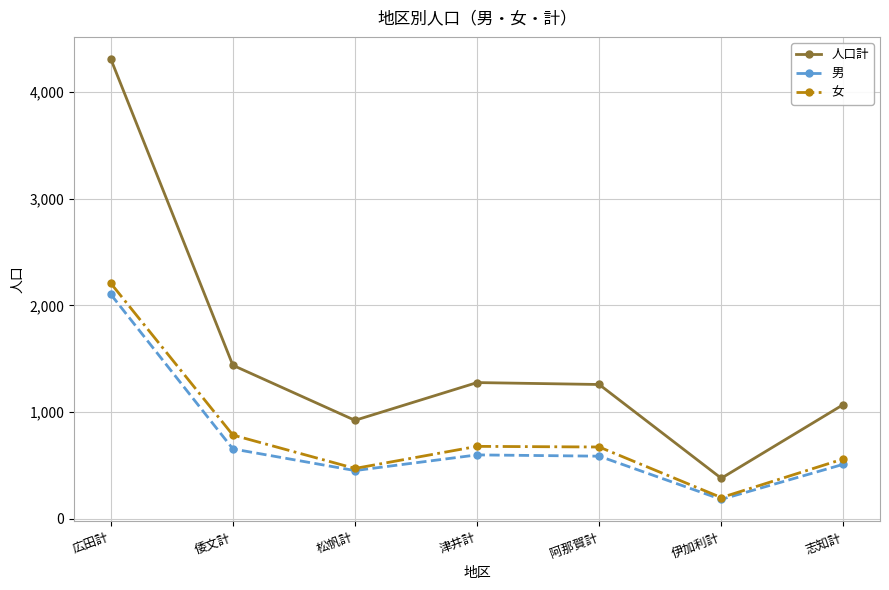

What is the average value of the 男 series?

726